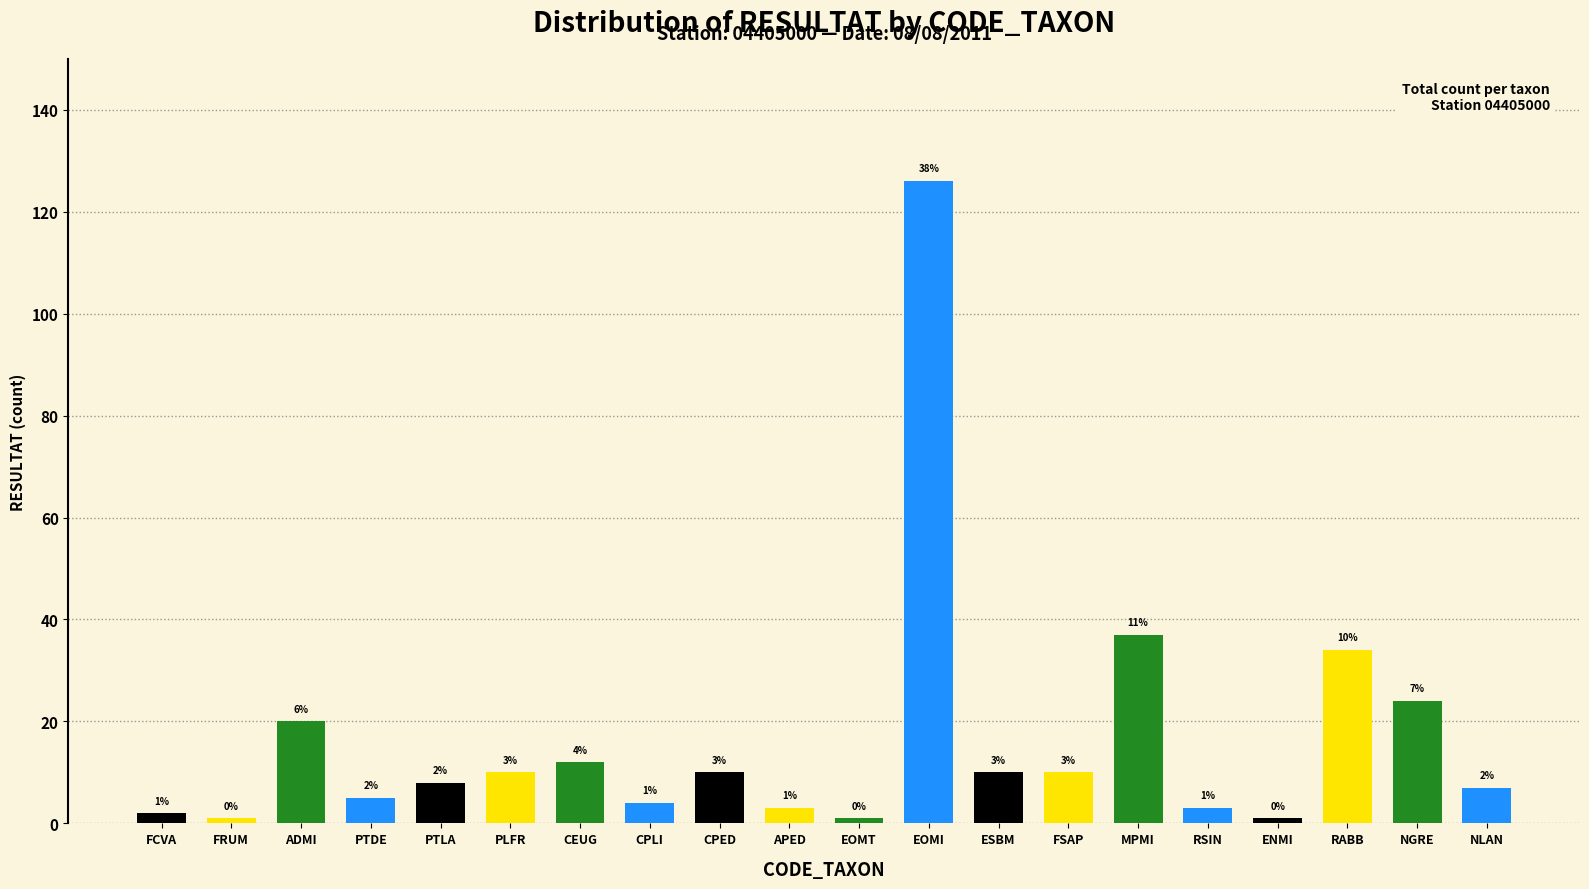

What is the sum of all values?

328